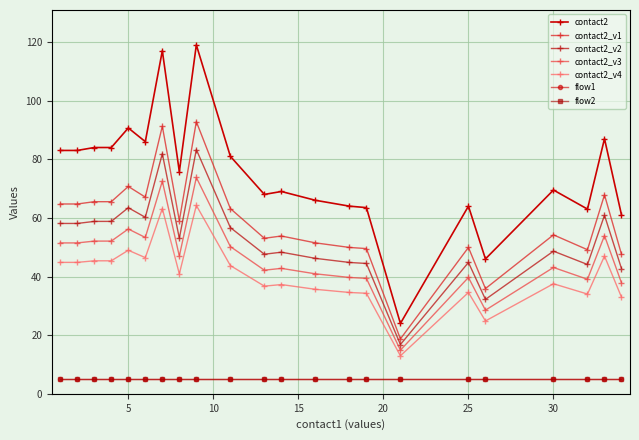

Which series has the widest spread of values?

contact2